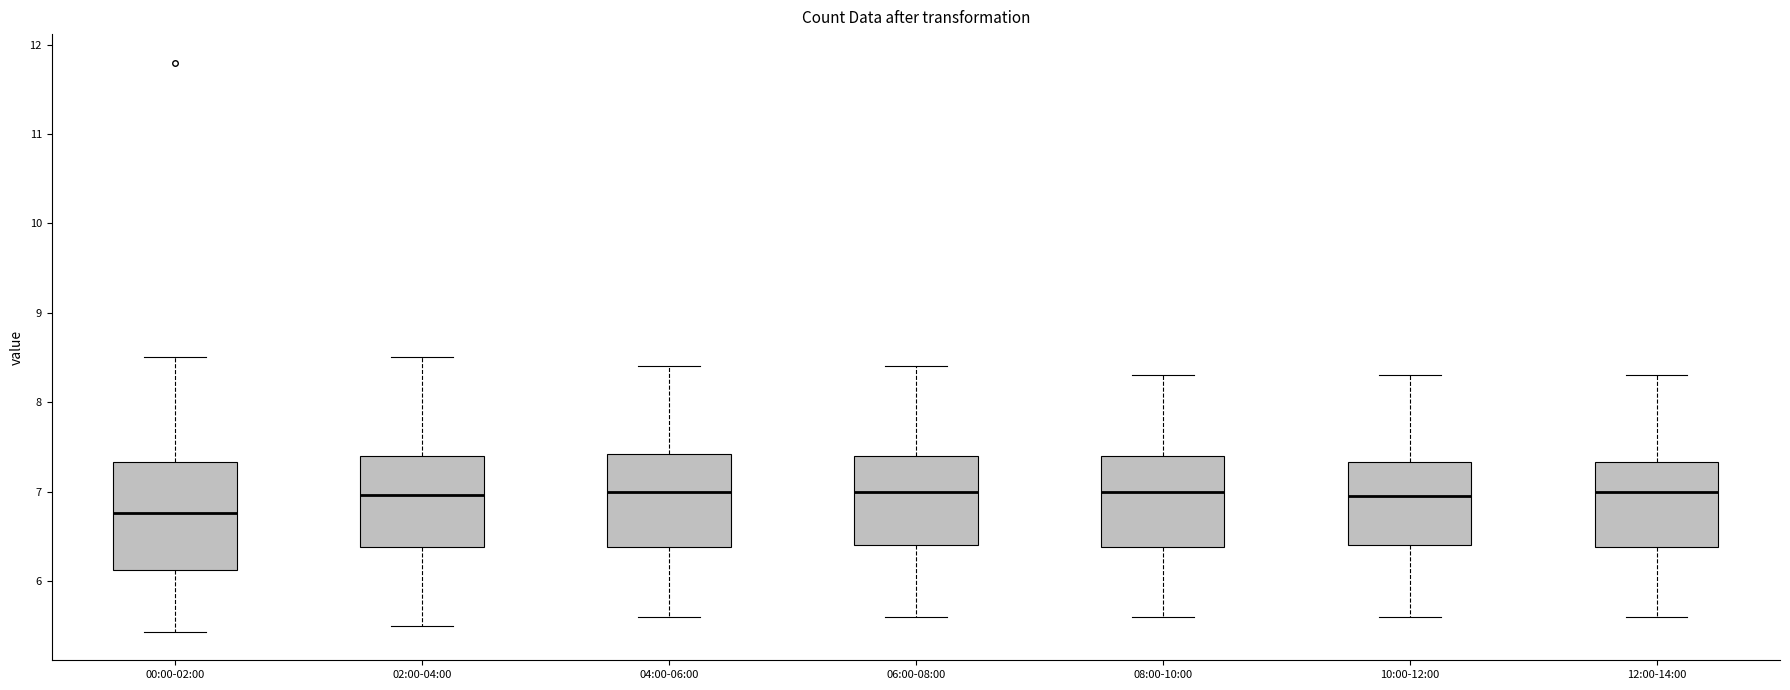

Where does the upper whisker of the box for 02:00-04:00 end on the y-axis? The values are not printed on the chart, so give them approximately, as read against the axis.

8.5